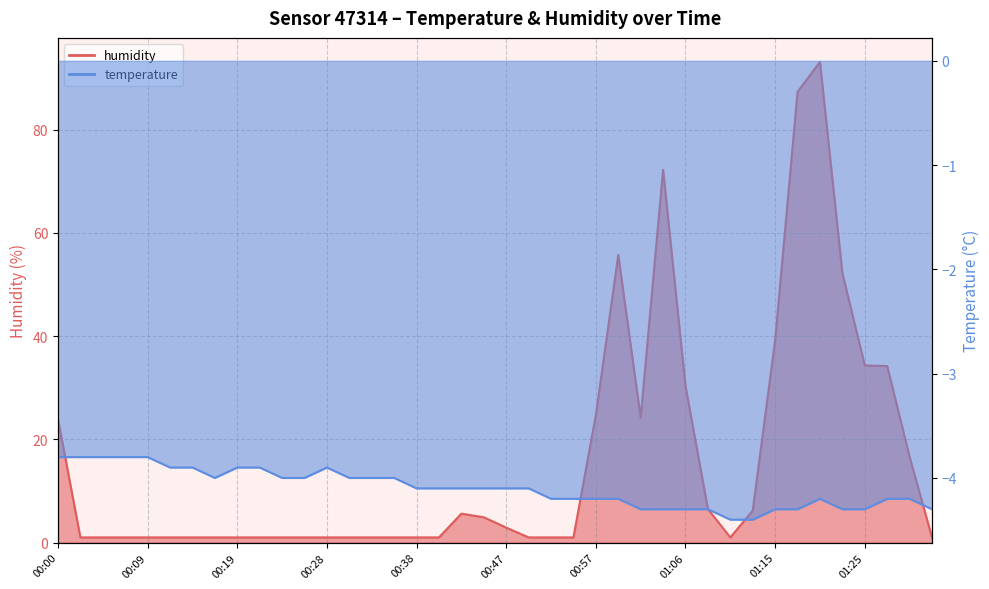

What are all the series names shown in the legend?

humidity, temperature